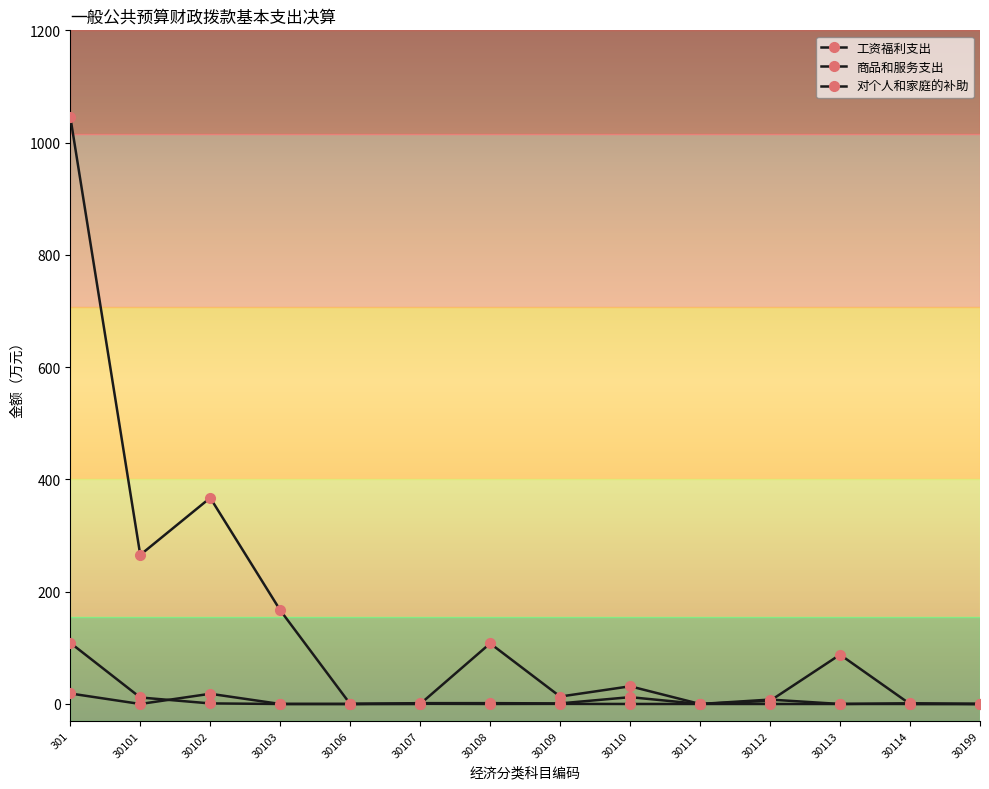

Reading left to right, extract all data points from this chart.

工资福利支出: 301=1045.9	30101=265.5	30102=367.2	30103=167.0	30106=0.0	30107=0.0	30108=107.9	30109=13.2	30110=31.5	30111=0.0	30112=5.6	30113=87.9	30114=0.0	30199=0.0
商品和服务支出: 301=108.9	30101=11.6	30102=1.0	30103=0.0	30106=0.0	30107=1.5	30108=1.5	30109=1.0	30110=12.2	30111=0.0	30112=7.8	30113=0.0	30114=1.3	30199=0.0
对个人和家庭的补助: 301=18.7	30101=0.0	30102=18.2	30103=0.0	30106=0.0	30107=0.3	30108=0.0	30109=0.2	30110=0.0	30111=0.0	30112=0.0	30113=0.0	30114=0.0	30199=0.0